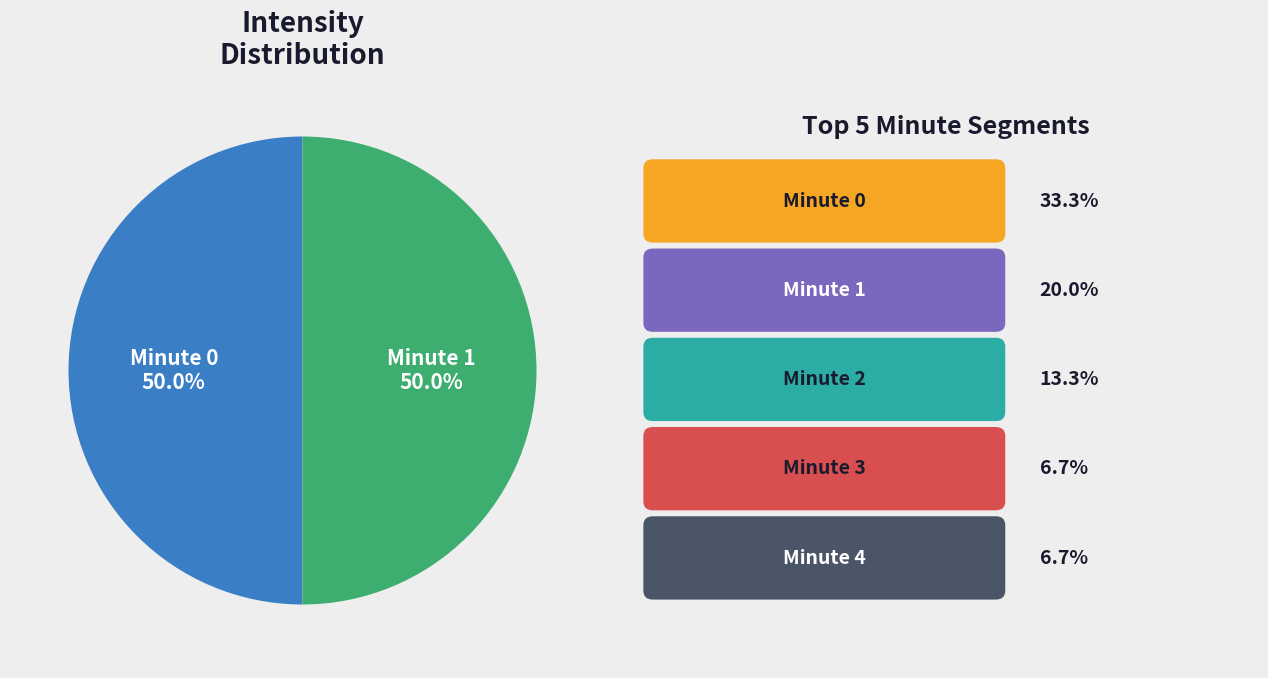

How many slices are in this pie chart?

2